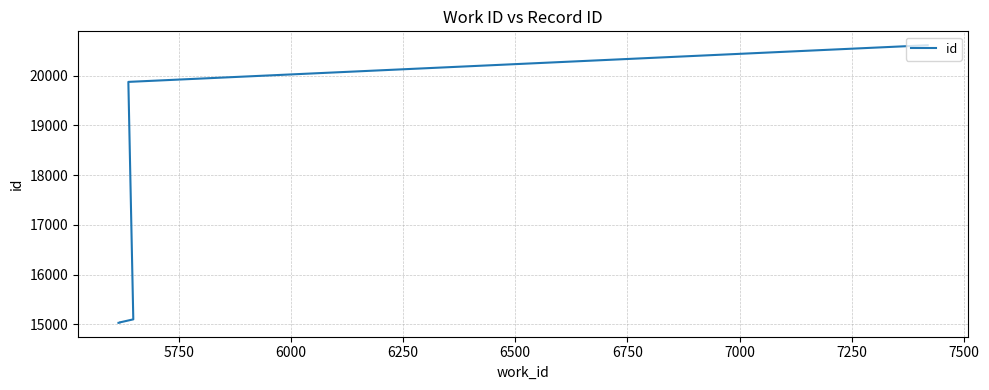

Which has a higher value, 7250 or 6750?

7250